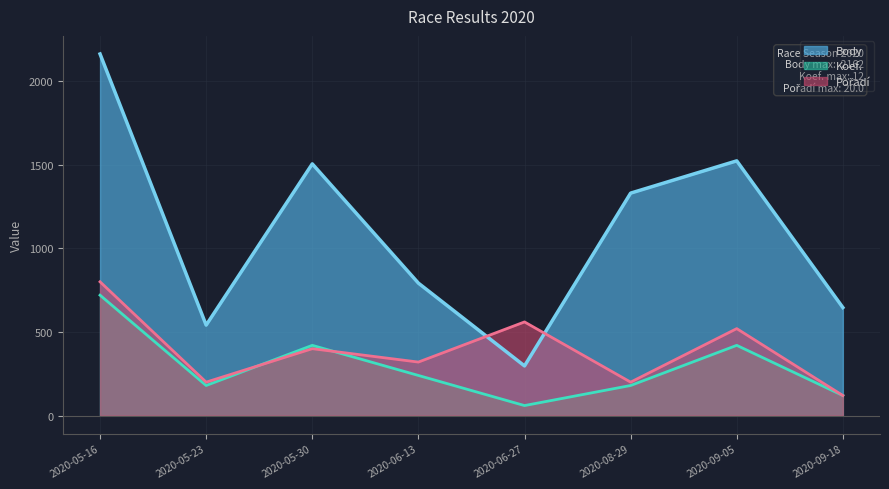

What value does the Koef. series have at 2020-08-29, to the nearest 100?

200